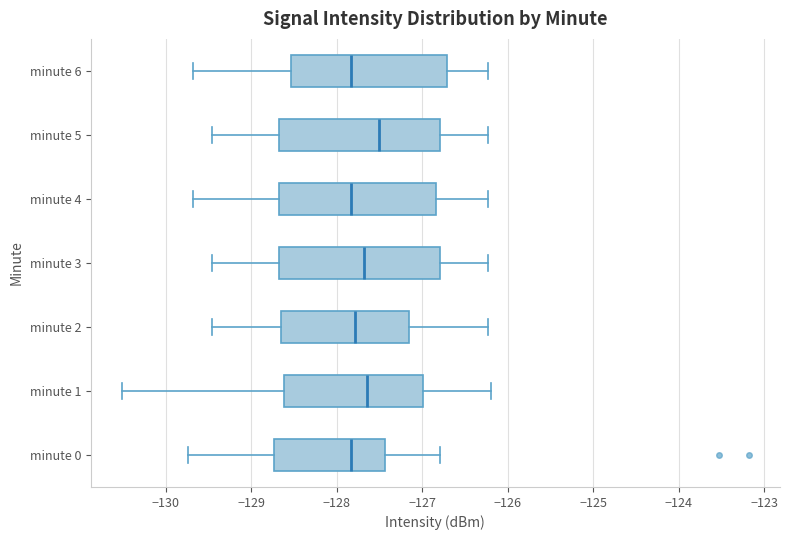

Which box has the furthest to the right median line?

minute 5